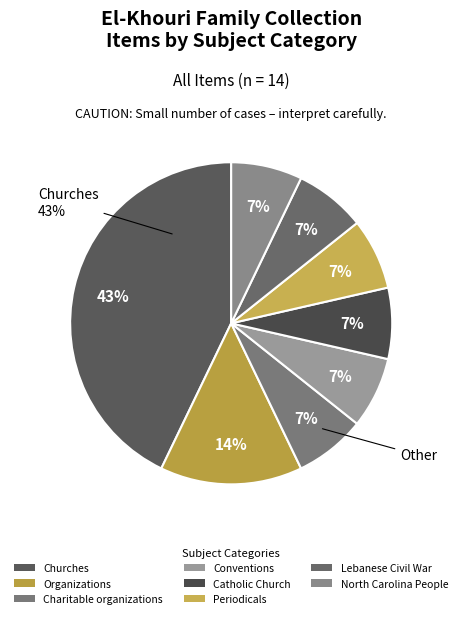

What portion of the pie excludes Lebanese Civil War?

92.9%